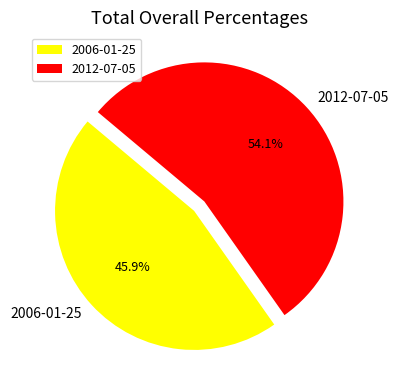

Is 2006-01-25 the majority of the pie?

No